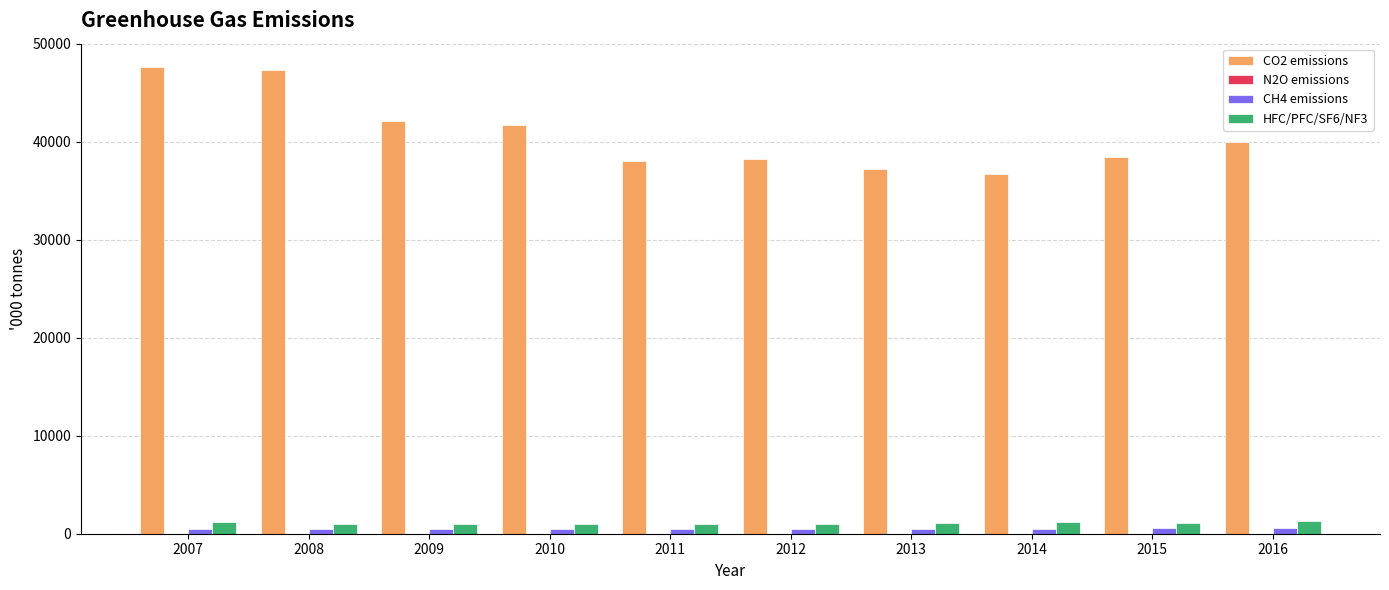

Count the number of data series in this chart.

4